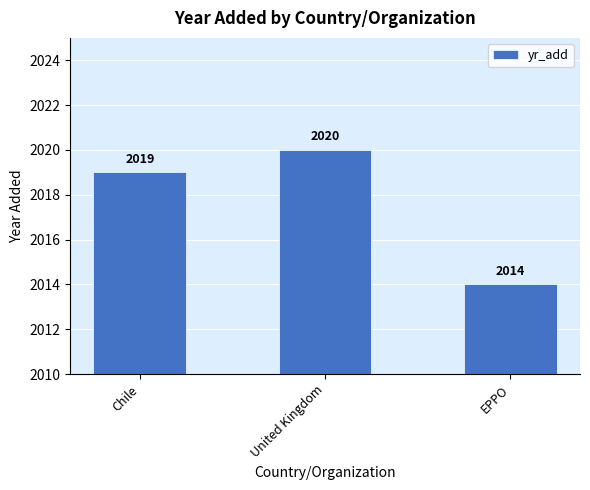

Reading left to right, transcribe all the data shown in this chart.

2019	2020	2014